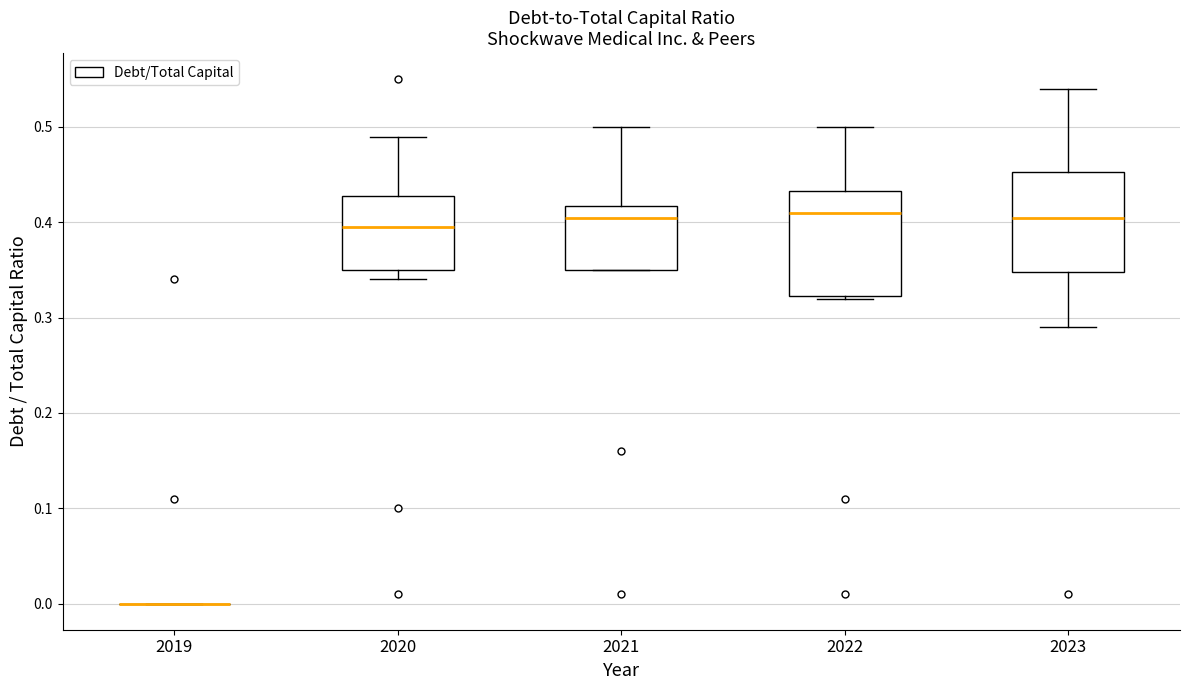

Where does the upper whisker of the box at x = 2020 end on the y-axis? The values are not printed on the chart, so give them approximately, as read against the axis.

0.49